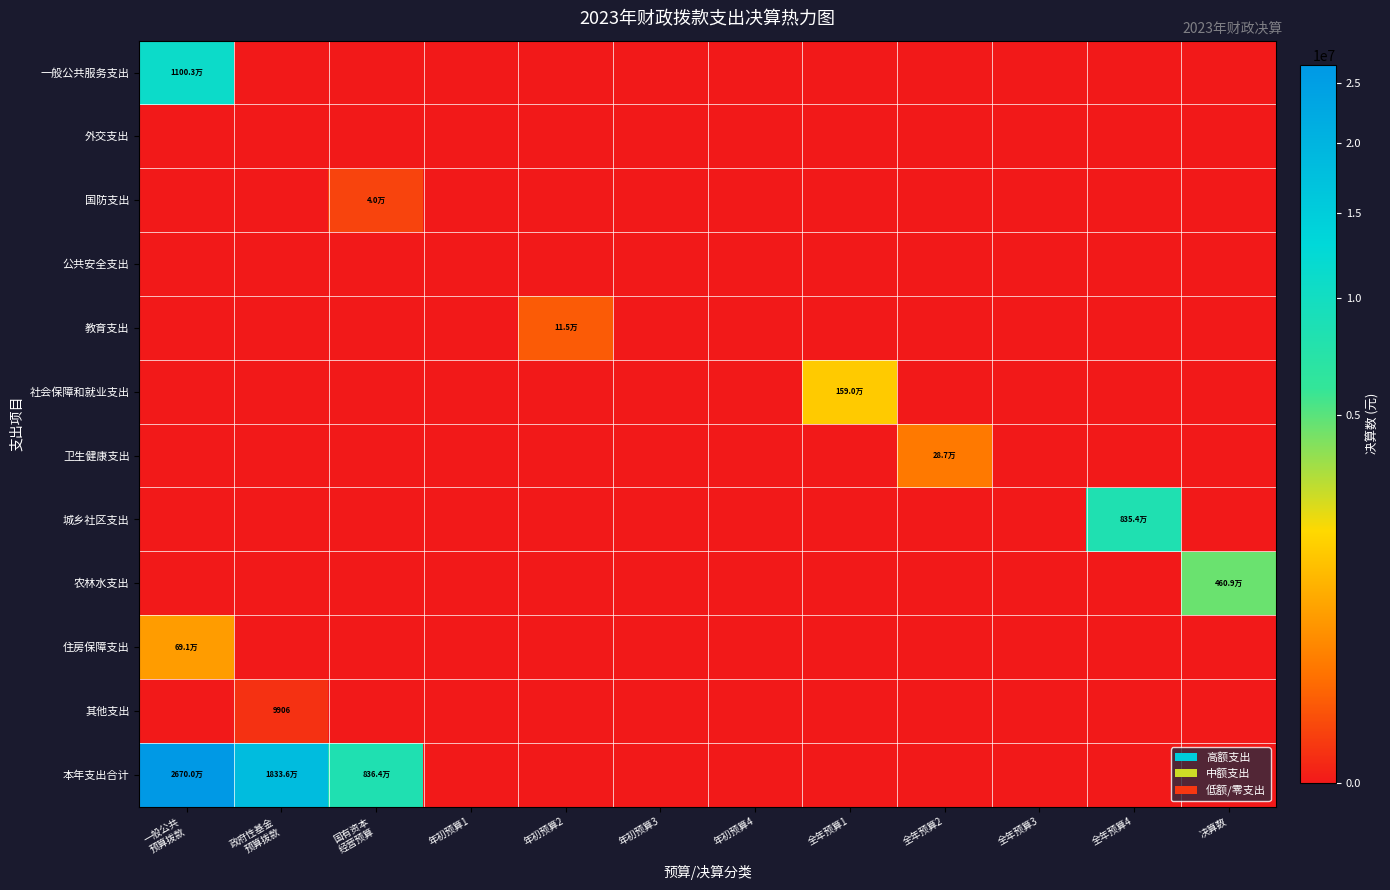

Which label corresponds to the largest value in the chart?

一般公共
预算拨款